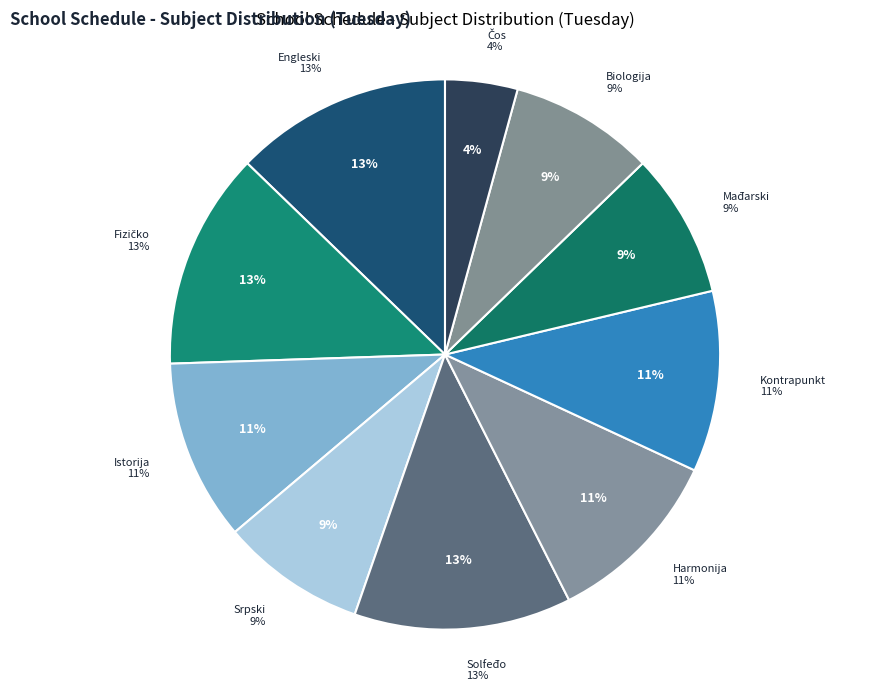

How many segments does this pie chart have?

10